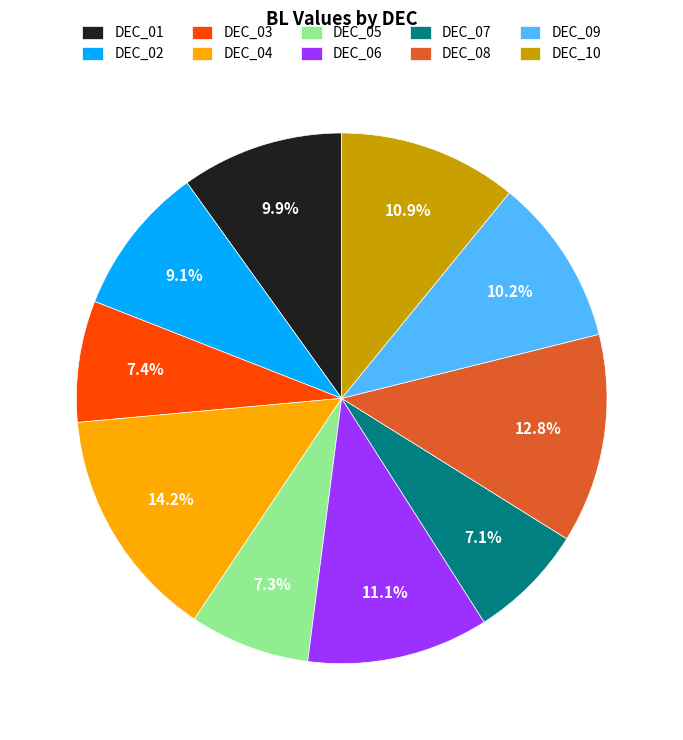

How much of the chart is everything except DEC_09?

89.8%